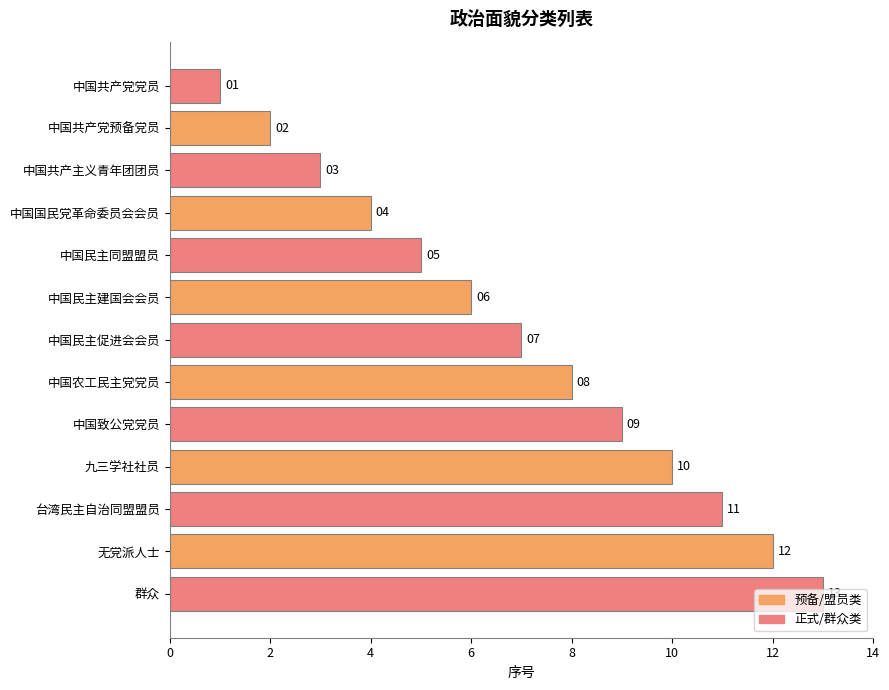

What is the change in value from 中国共产党党员 to 中国民主建国会会员?

+5